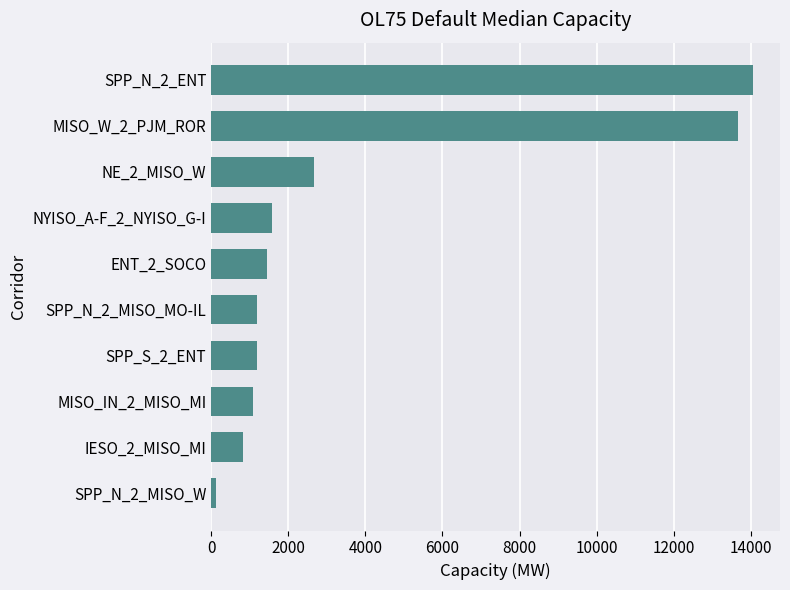

What is the average value?

3782.8